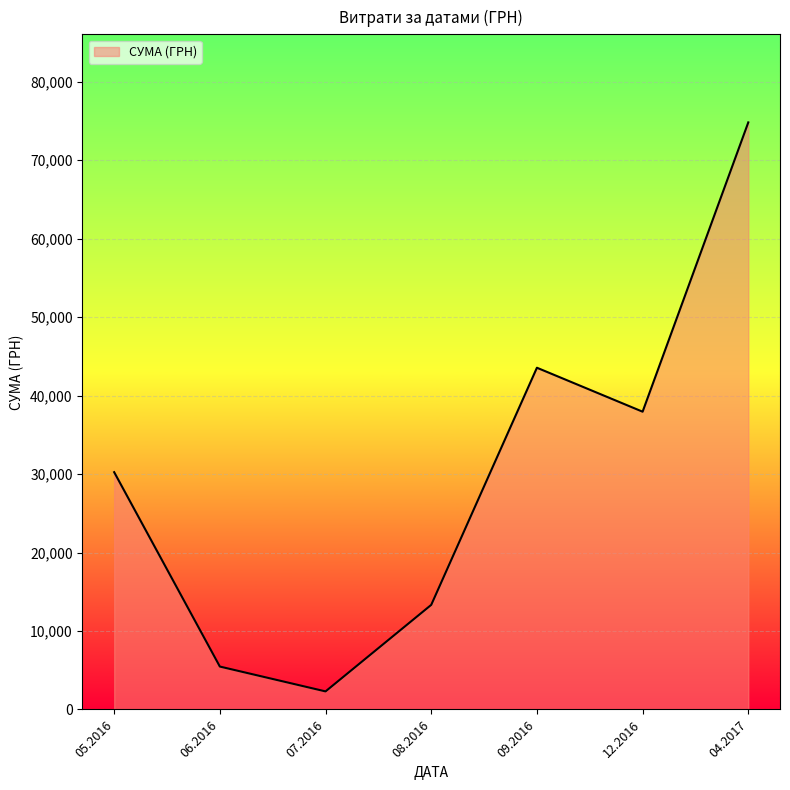

What is the change in value from 07.2016 to 09.2016?

+41248.5